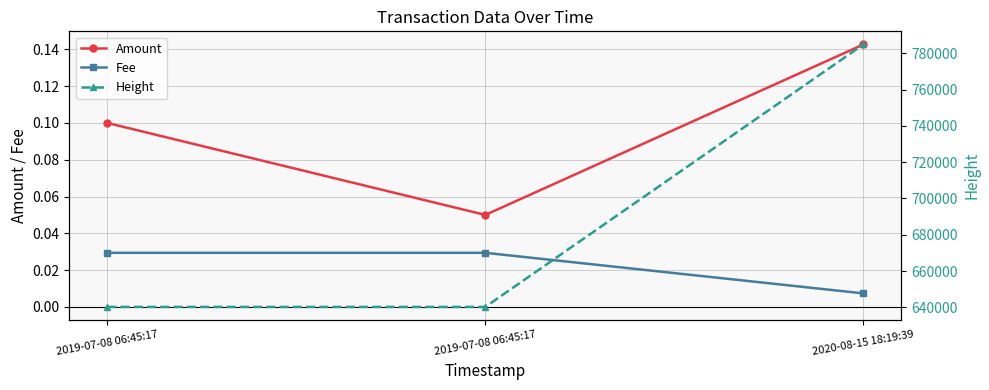

What is the spread (max minus min) of values at 2019-07-08 06:45:17?

640222.0